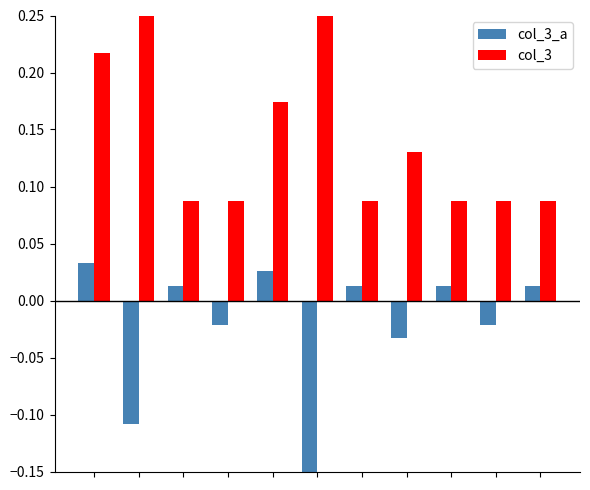

Which series has the widest spread of values?

col_3